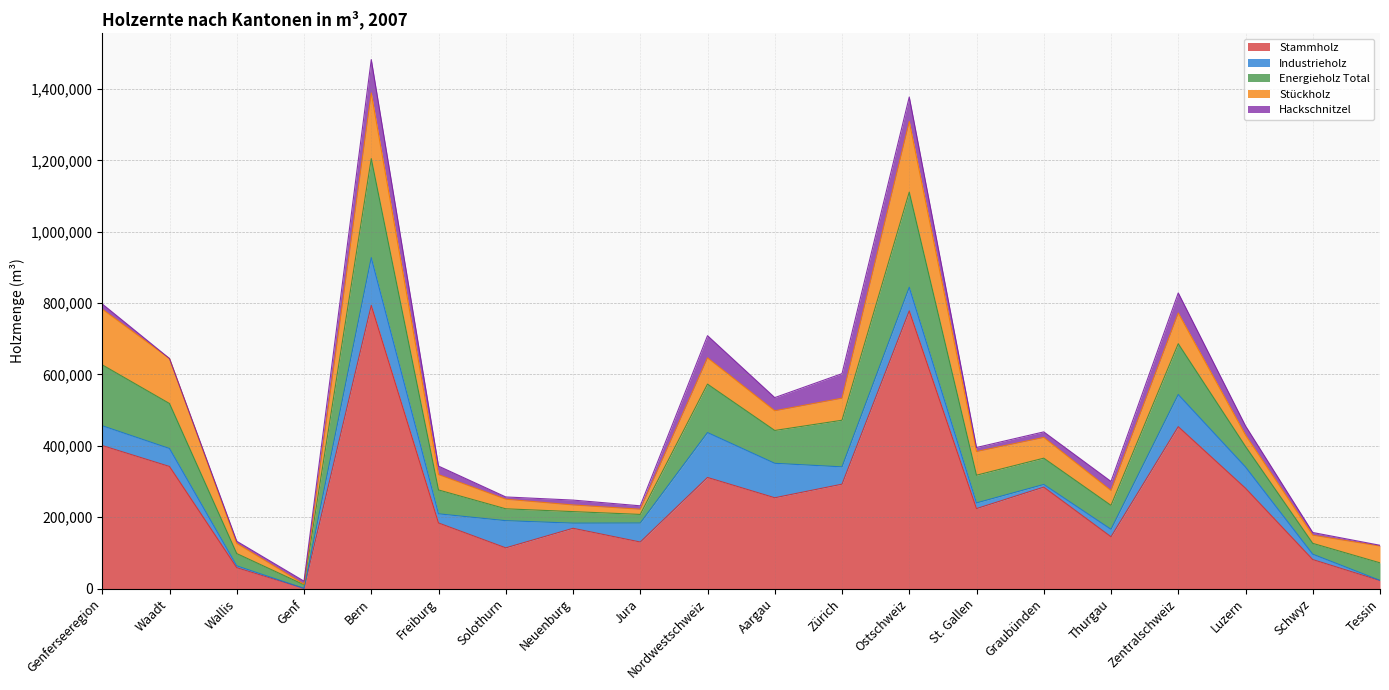

What is the difference between the second highest and second lowest values in the Stückholz series?

169289